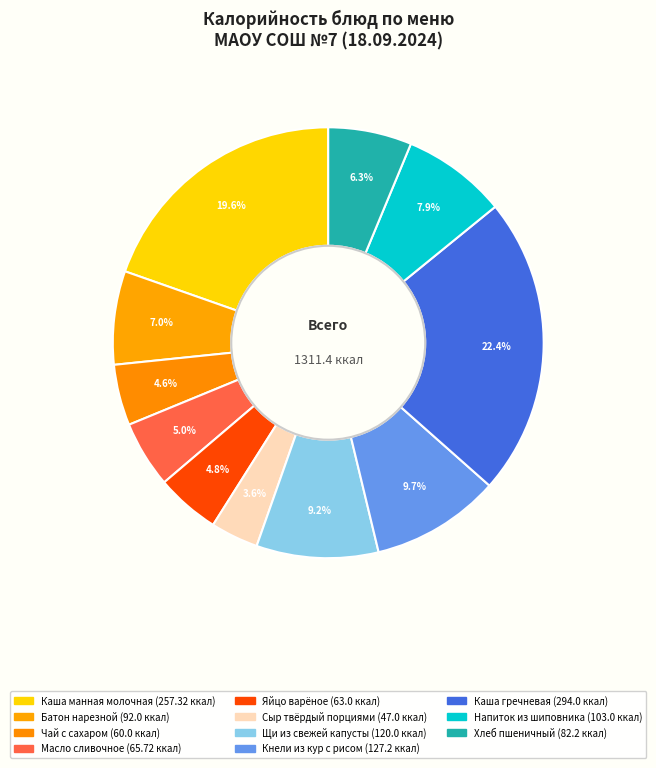

Count the number of slices in the pie.

11